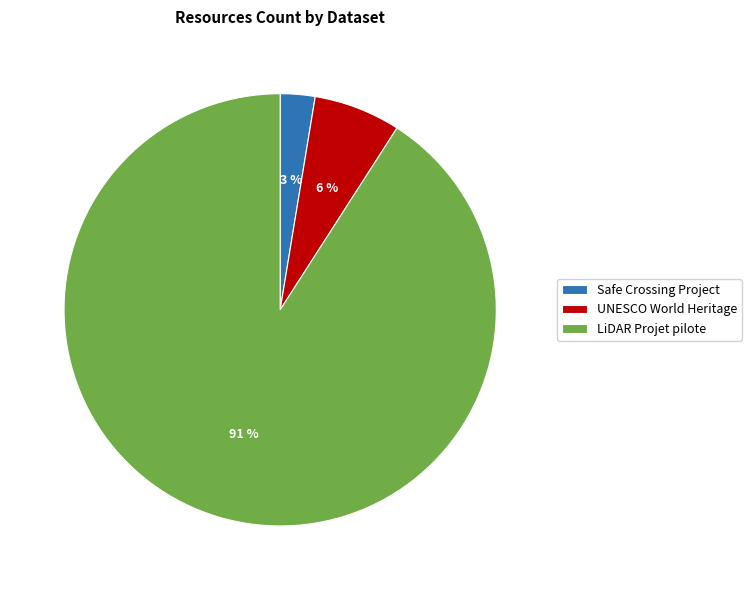

Combined, do LiDAR Projet pilote and Safe Crossing Project account for over 50%?

Yes